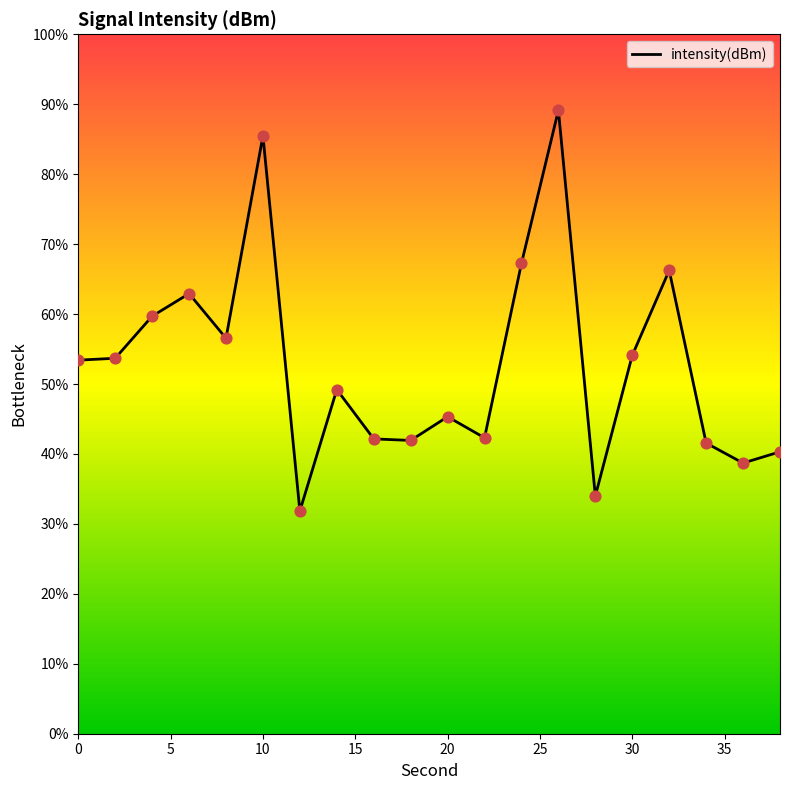

What is the difference between the maximum and minimum values?

57.3